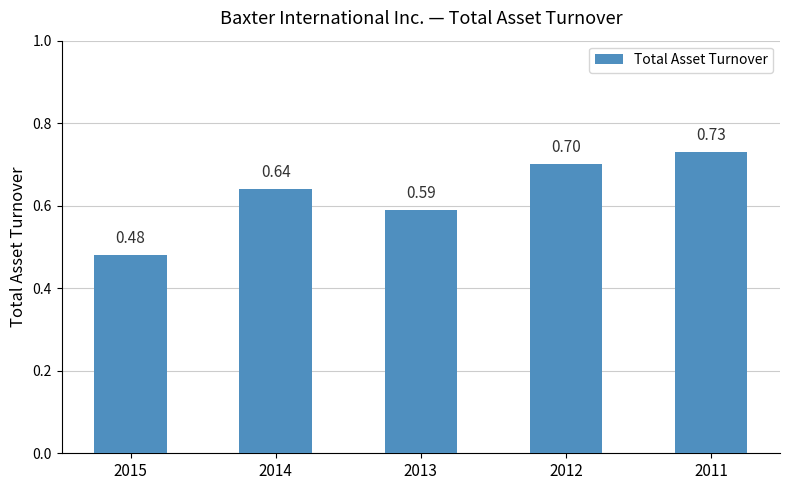

What is the sum of all values?

3.1